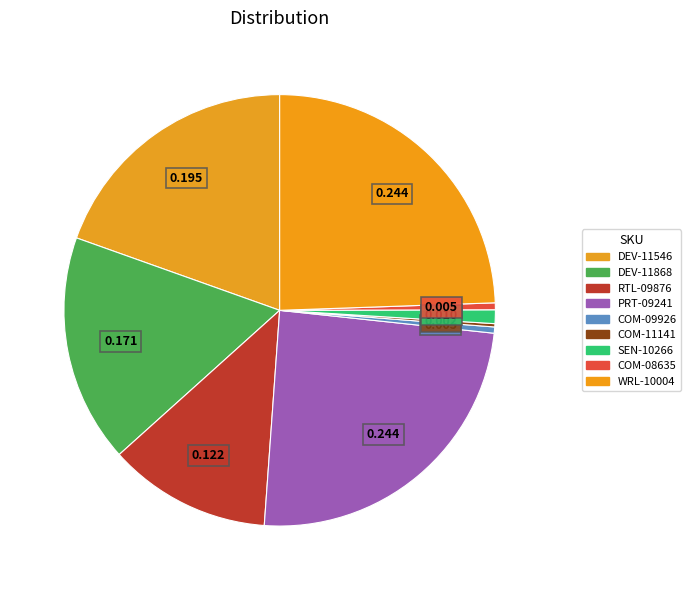

What is the ratio of the value at DEV-11868 to the value at WRL-10004?

0.7